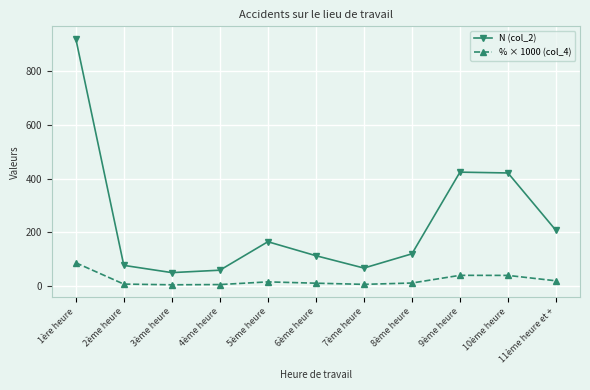

The value of N (col_2) at 9ème heure is 424.0. True or false?

True